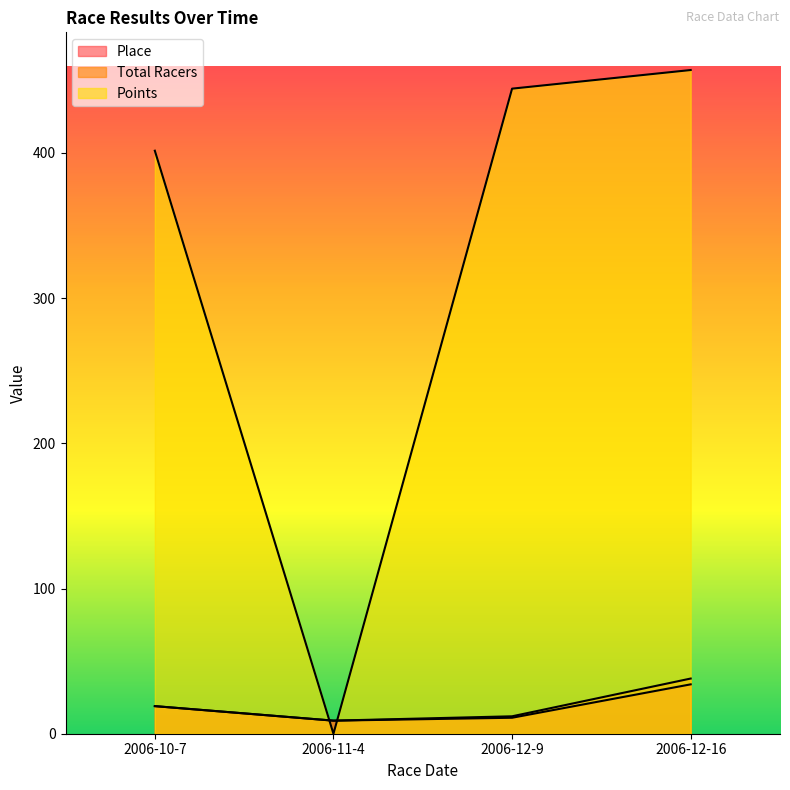

How many values in the Place series exceed 19?

1